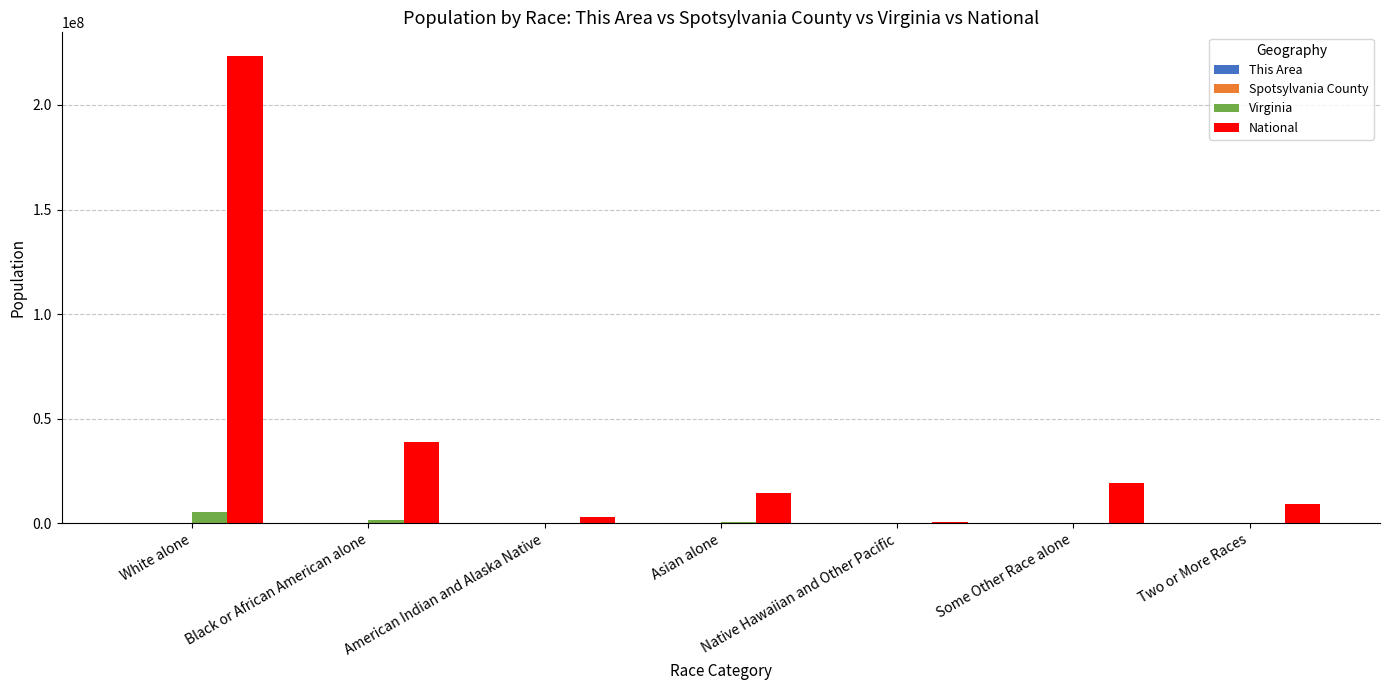

The National series shows 223553265 at White alone. True or false?

True